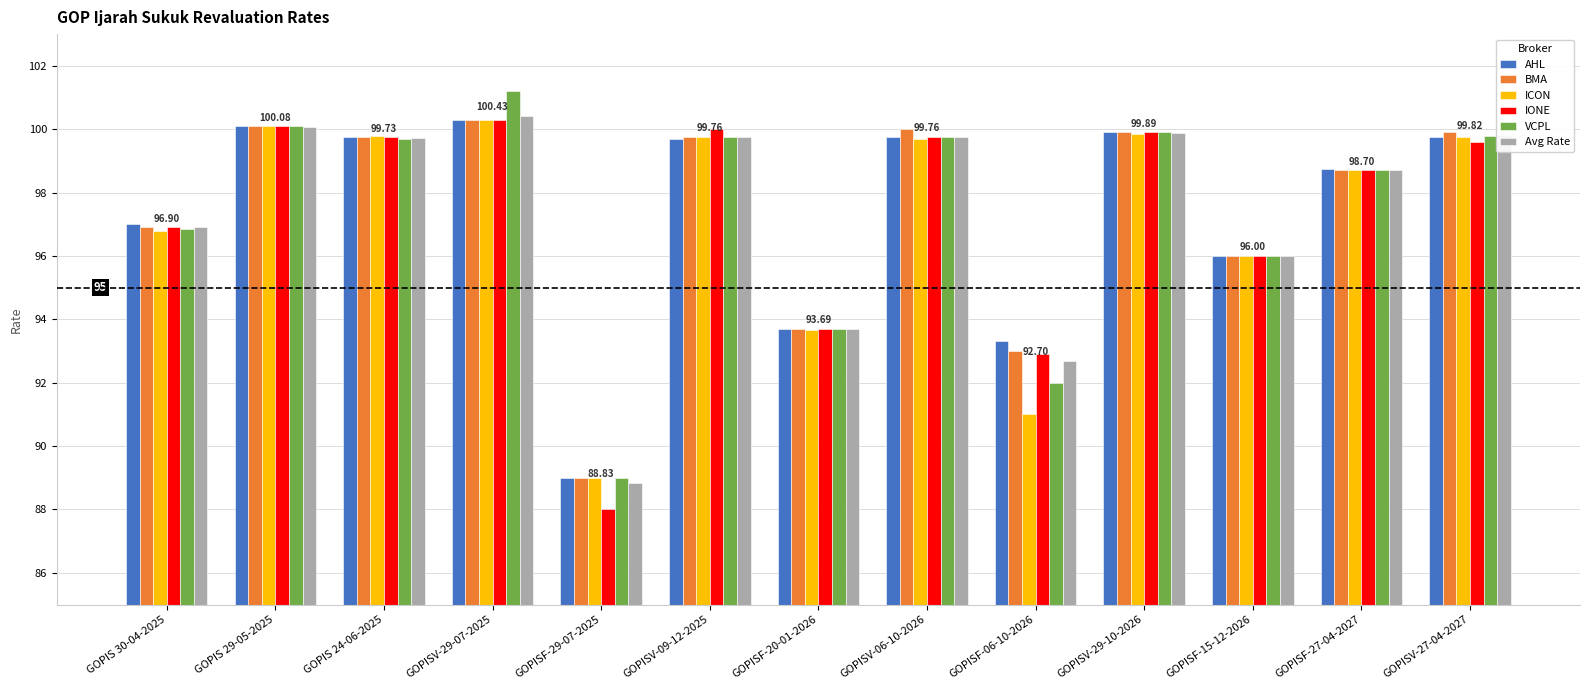

What is the smallest value displayed?

88.0